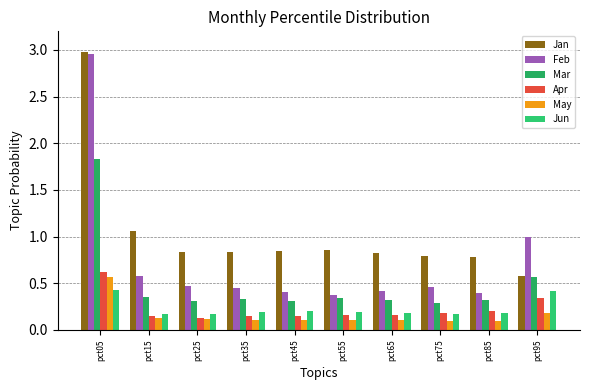

What is the difference between the maximum and second lowest values in the Jan series?

2.2